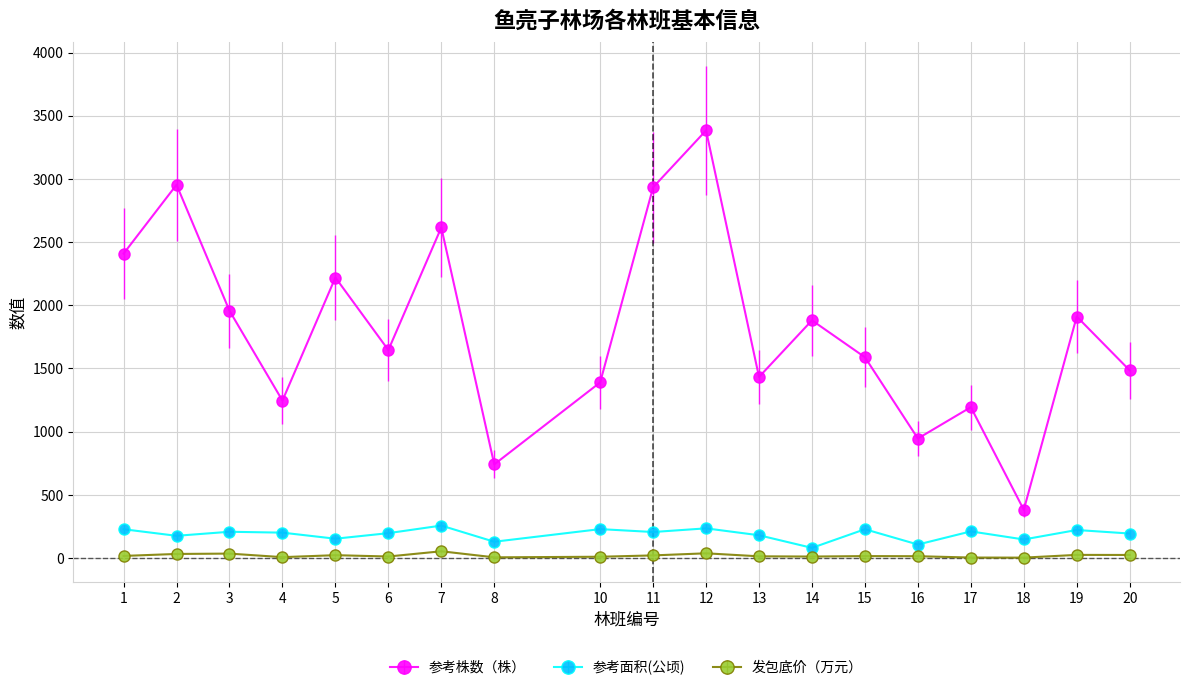

Which series changed the most between 8 and 17?

参考株数（株）